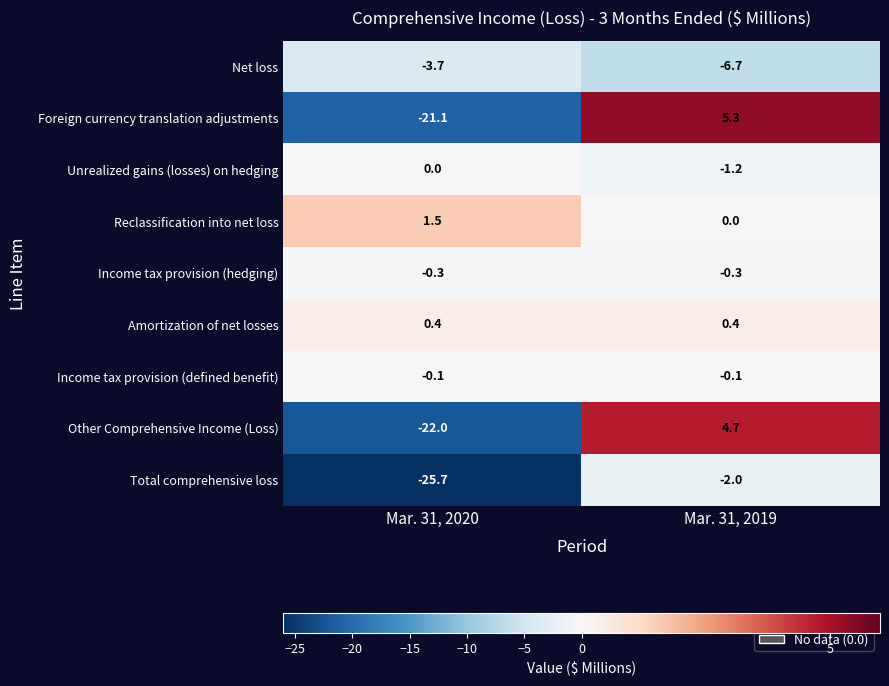

Reading left to right, what are all the values shown in this chart?

Net loss: Mar. 31, 2020=-3.7	Mar. 31, 2019=-6.7
Foreign currency translation adjustments: Mar. 31, 2020=-21.1	Mar. 31, 2019=5.3
Unrealized gains (losses) on hedging: Mar. 31, 2020=0.0	Mar. 31, 2019=-1.2
Reclassification into net loss: Mar. 31, 2020=1.5	Mar. 31, 2019=0.0
Income tax provision (hedging): Mar. 31, 2020=-0.3	Mar. 31, 2019=-0.3
Amortization of net losses: Mar. 31, 2020=0.4	Mar. 31, 2019=0.4
Income tax provision (defined benefit): Mar. 31, 2020=-0.1	Mar. 31, 2019=-0.1
Other Comprehensive Income (Loss): Mar. 31, 2020=-22.0	Mar. 31, 2019=4.7
Total comprehensive loss: Mar. 31, 2020=-25.7	Mar. 31, 2019=-2.0